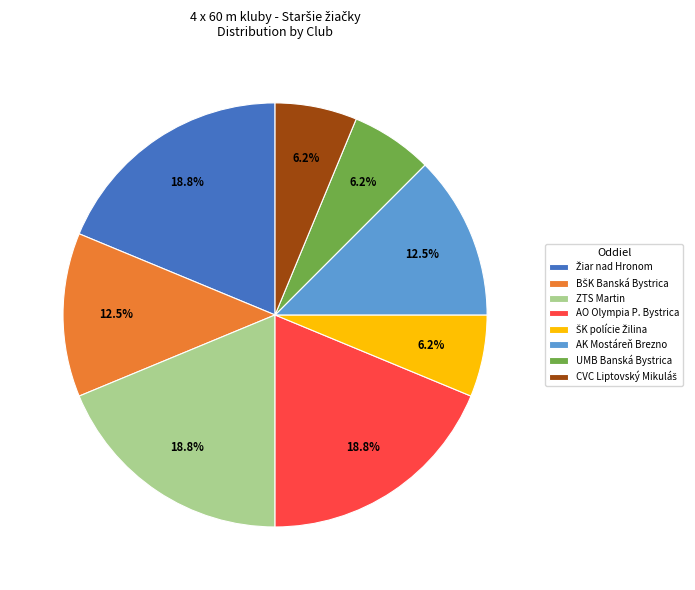

Does any single category account for the majority?

No